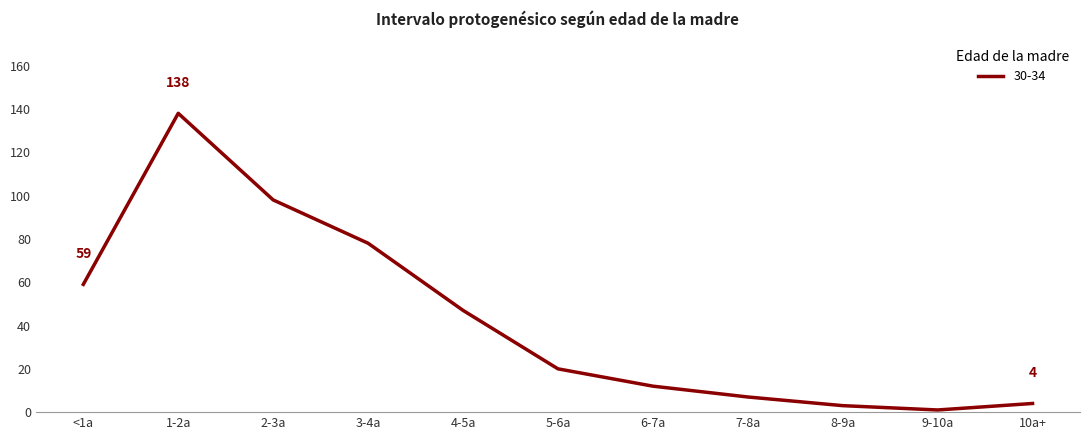

Is it true that the value at 1-2a is 66?

False